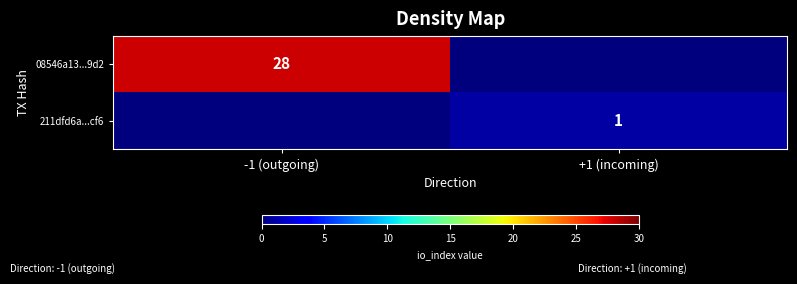

Is it true that 211dfd6a...cf6 equals 0 at +1 (incoming)?

False